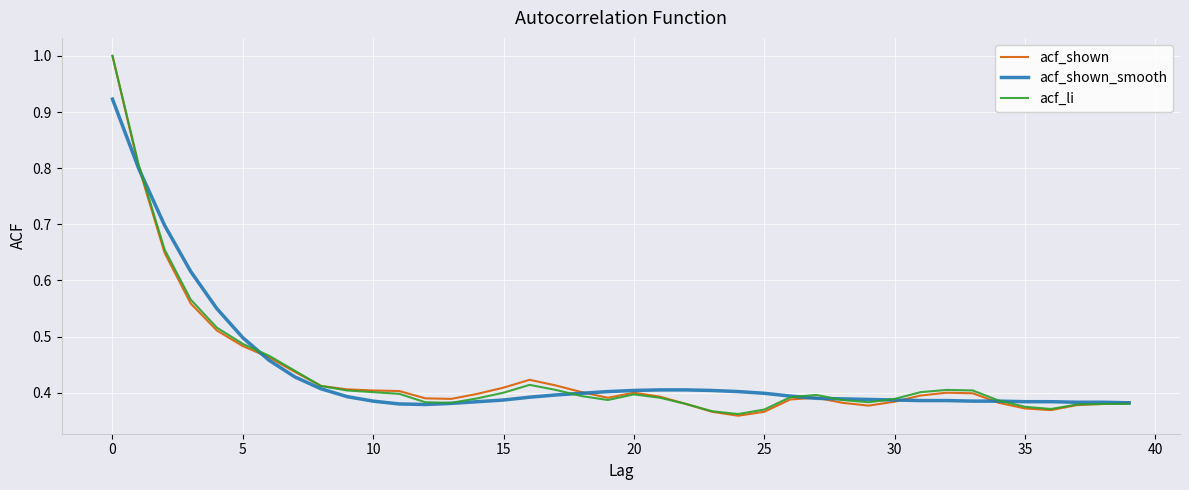

What is the maximum value for acf_shown?

1.0